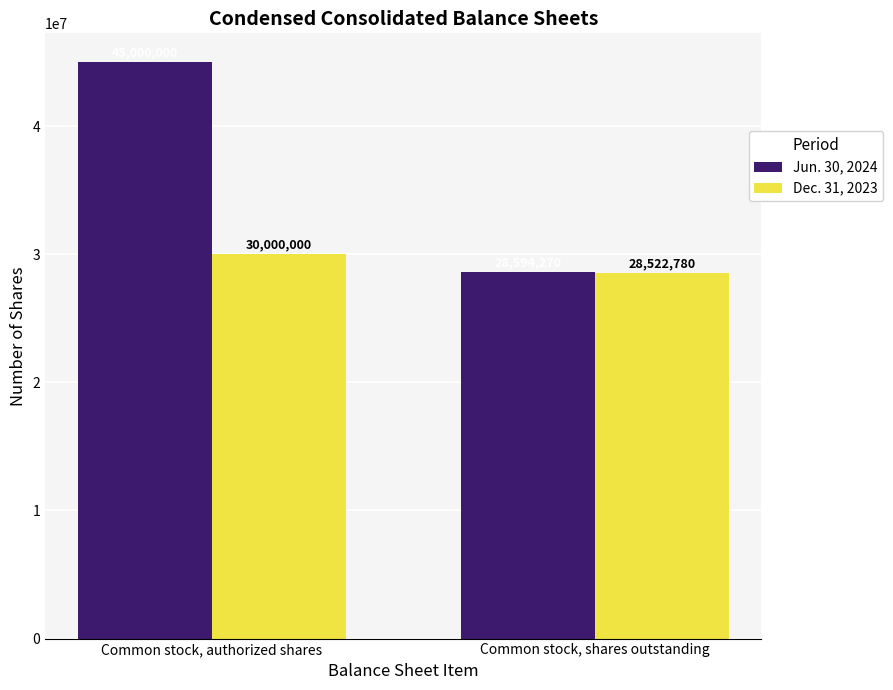

The Jun. 30, 2024 series shows 68175836 at Common stock, authorized shares. True or false?

False